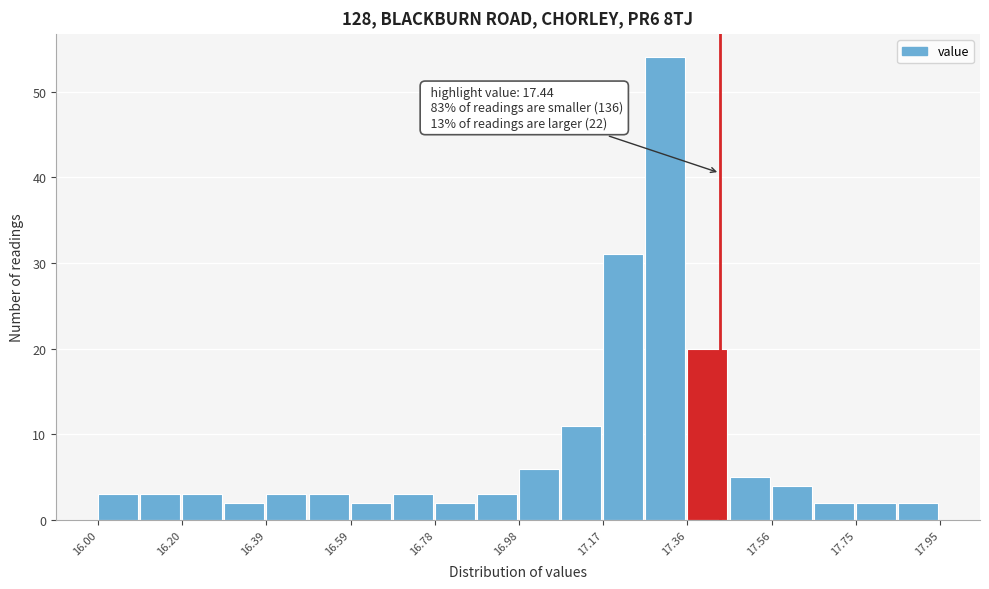

Which range on the x-axis has the tallest bar?

17.26 to 17.36